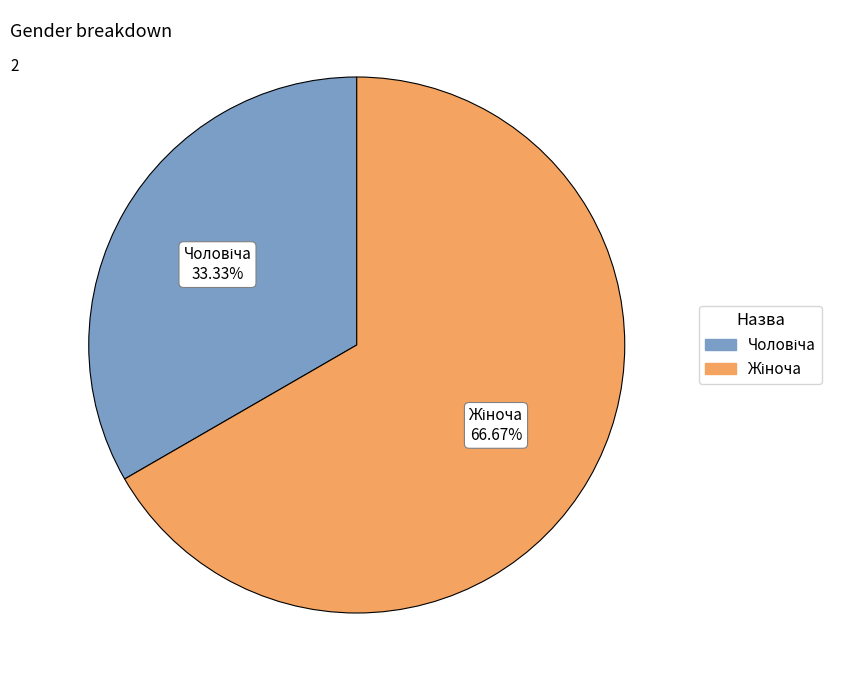

Is there a majority slice in this chart?

Yes